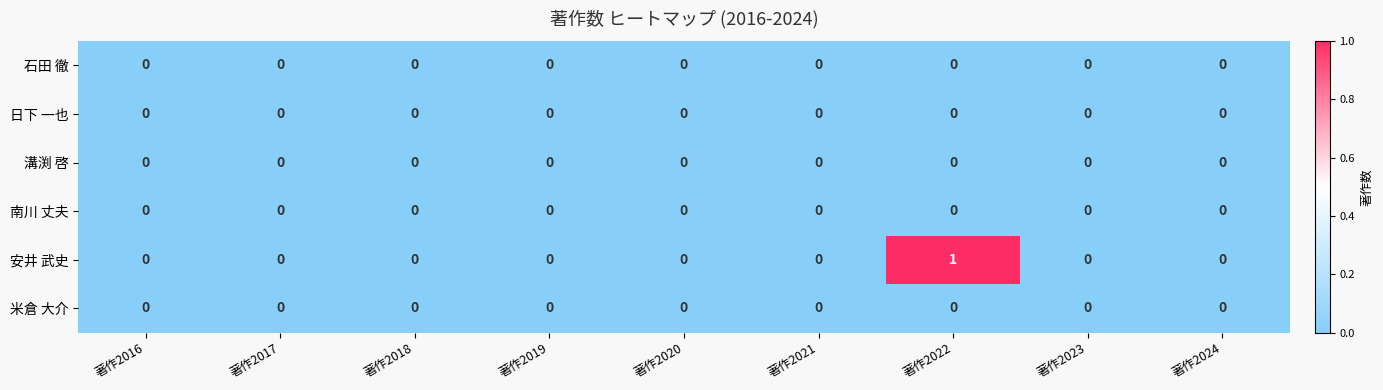

Which series has the largest total across all categories?

安井 武史